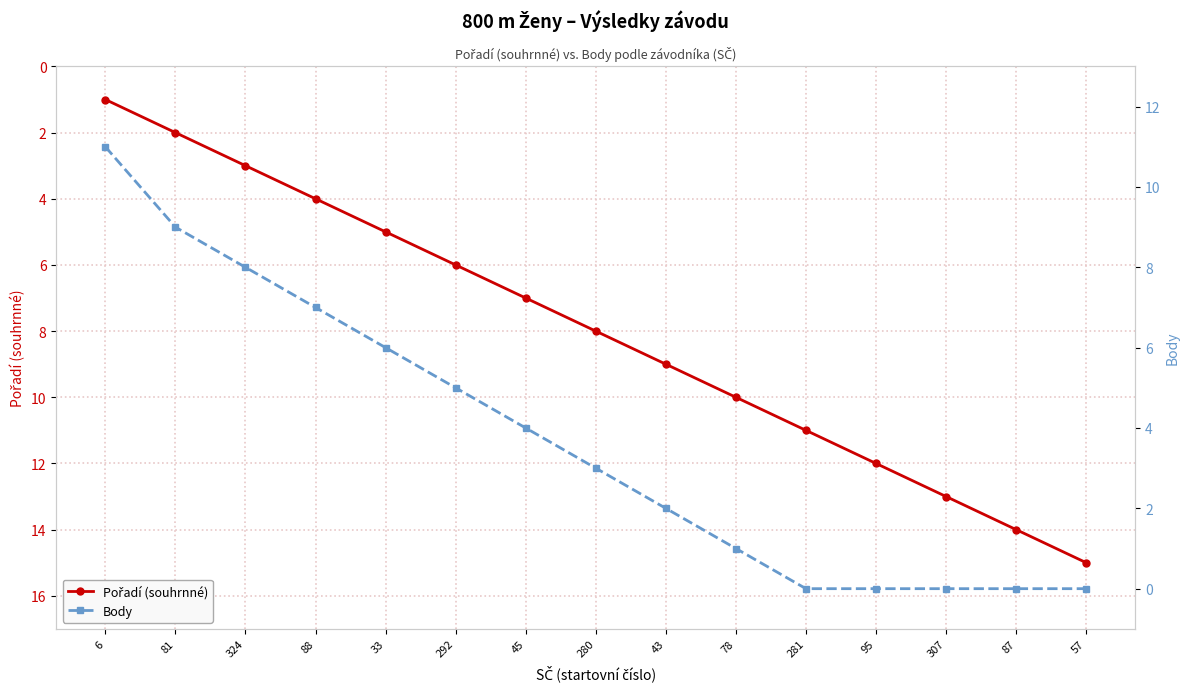

Rank the series by their average value, from lowest to highest.

Body, Pořadí (souhrnné)